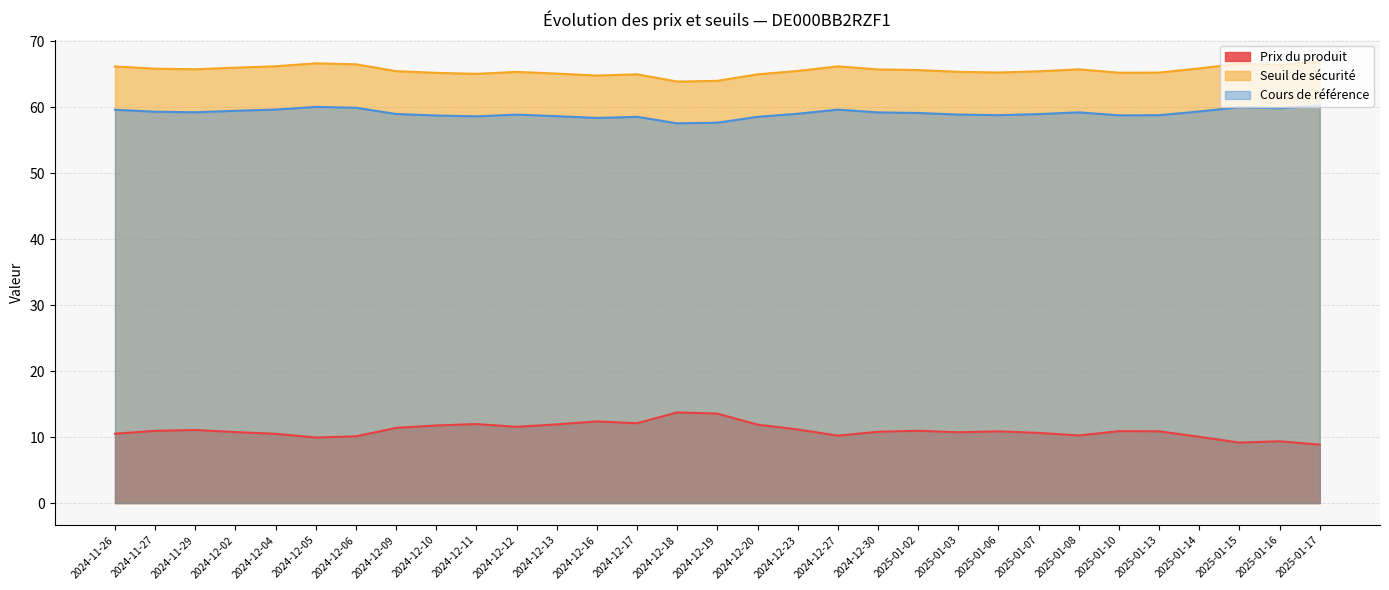

How many data points in Seuil de sécurité are above 65?

26